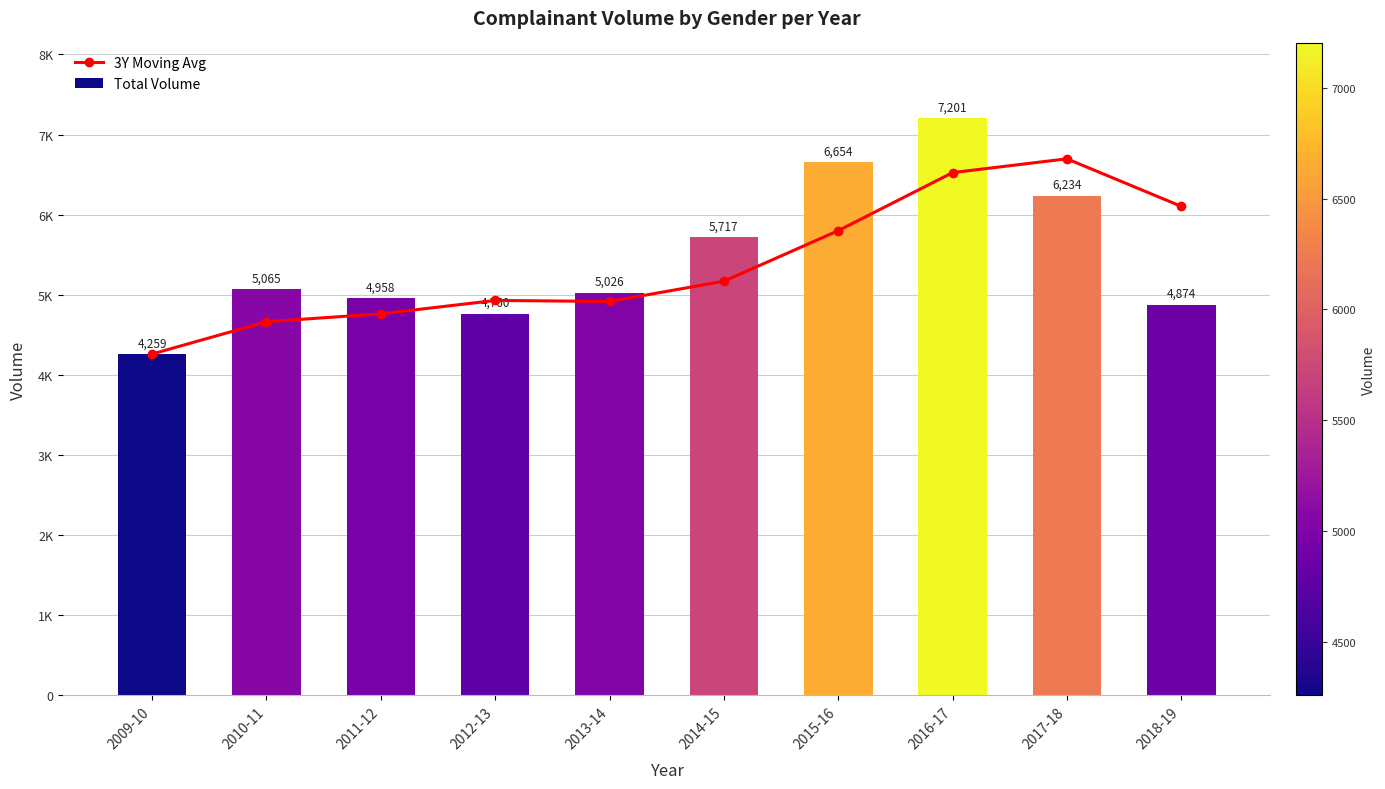

At which label does 3Y Moving Avg first exceed 5167?

2014-15